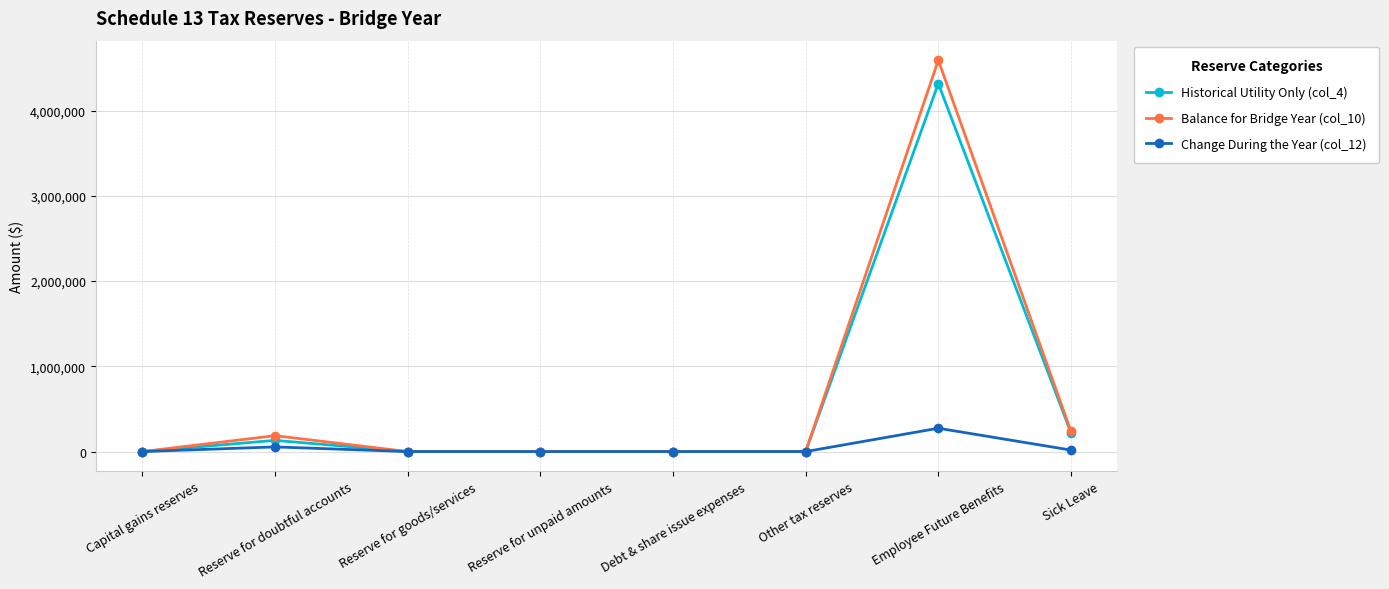

Which series has the widest spread of values?

Balance for Bridge Year (col_10)